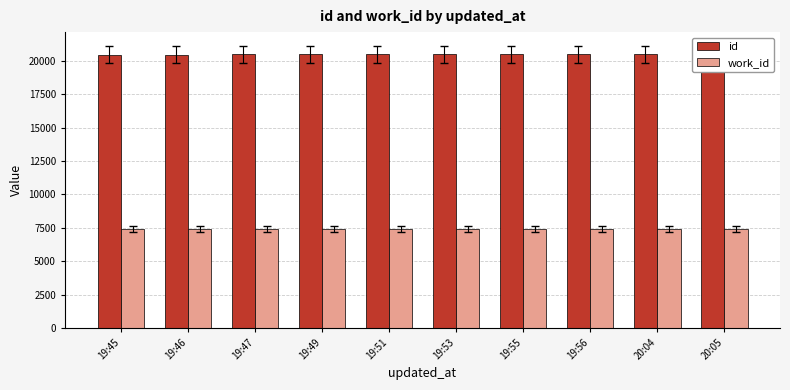

Which series has the widest spread of values?

id